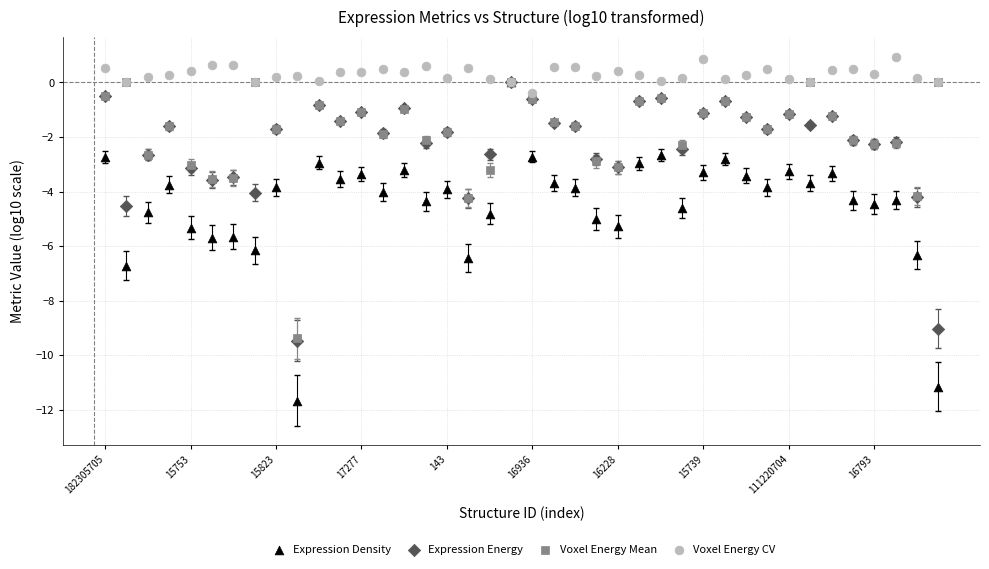

What are all the series names shown in the legend?

Expression Density, Expression Energy, Voxel Energy Mean, Voxel Energy CV